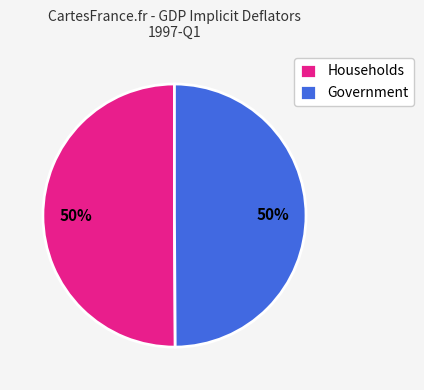

To the nearest percent, what is the average slice percentage?

50%